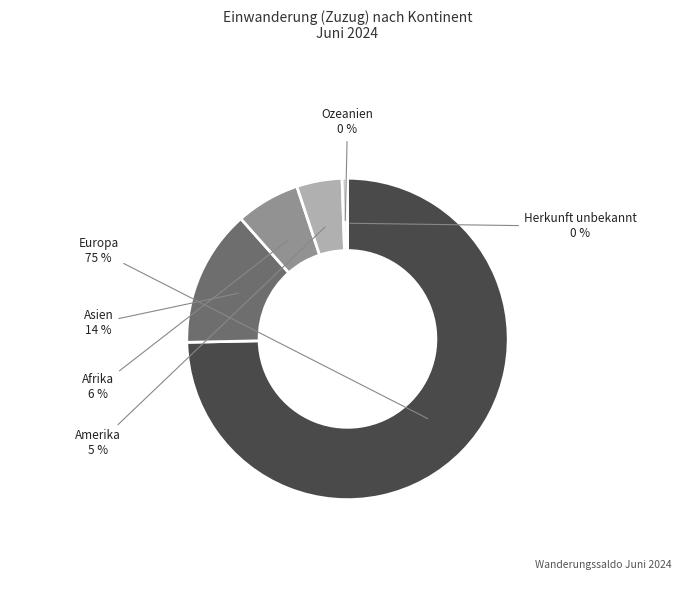

What is the largest slice in the pie chart?

Europa